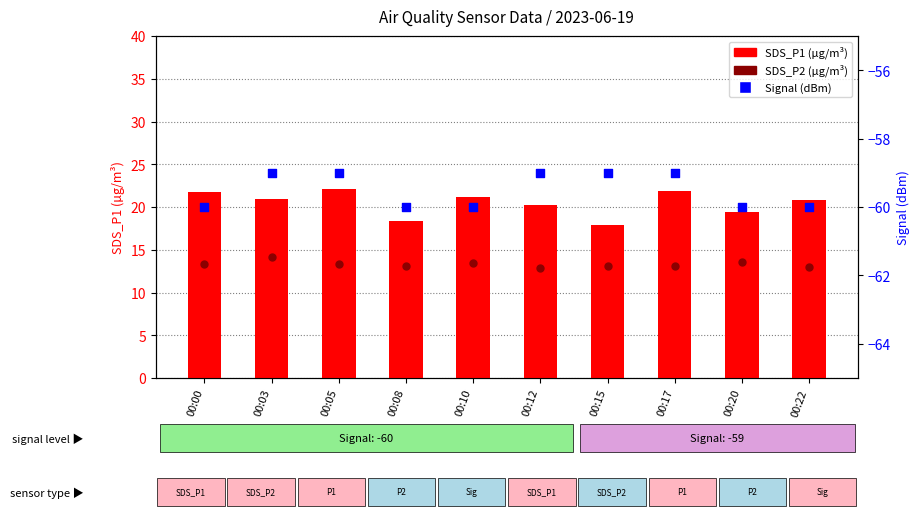

What is the total value across all series at 00:17?

-24.1